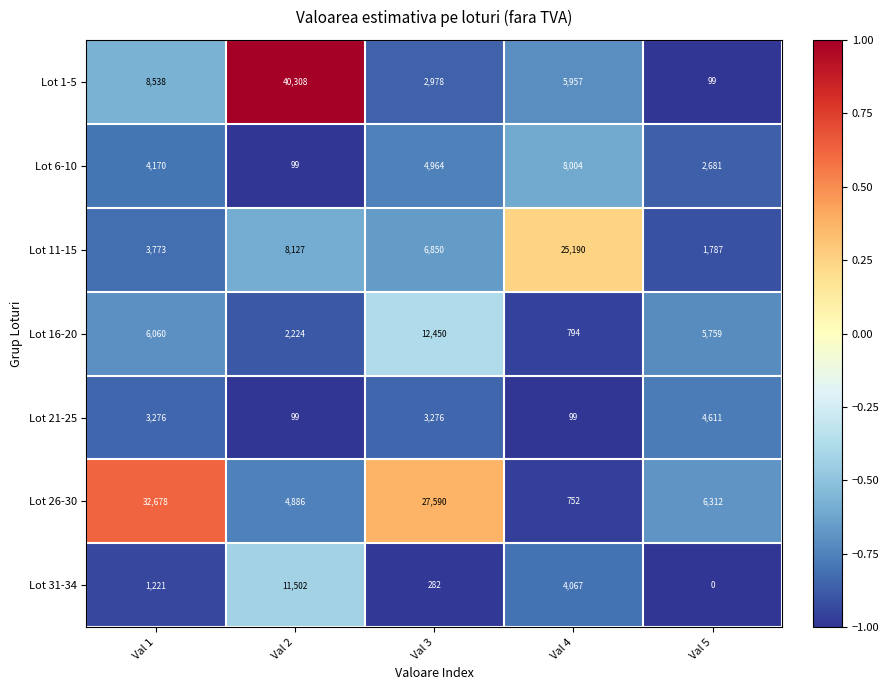

The Lot 16-20 series shows 5759 at Val 5. True or false?

True